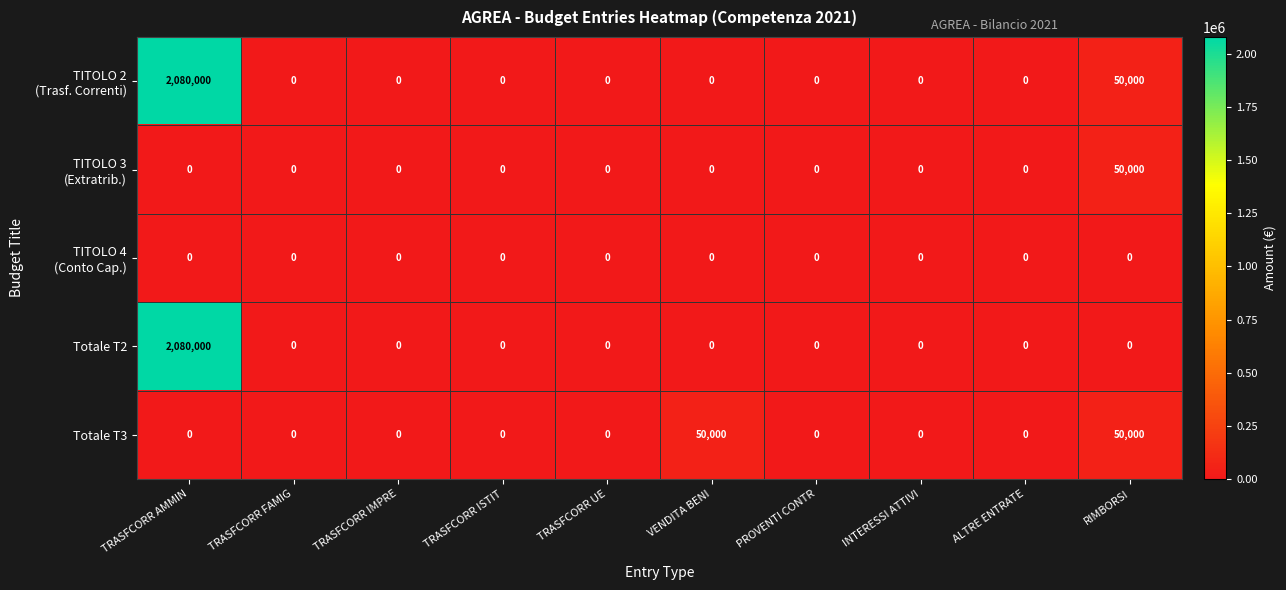

True or false: Totale T2 has a value of 0 at RIMBORSI.

True